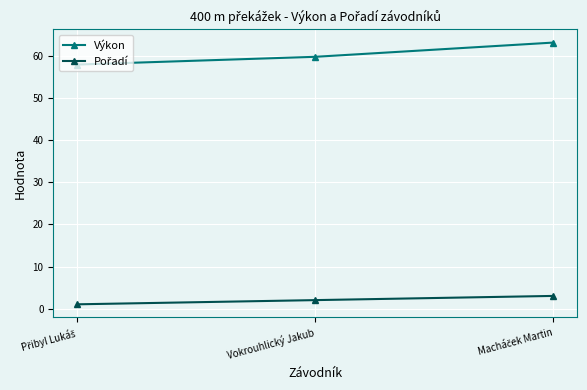

Which series has the widest spread of values?

Výkon